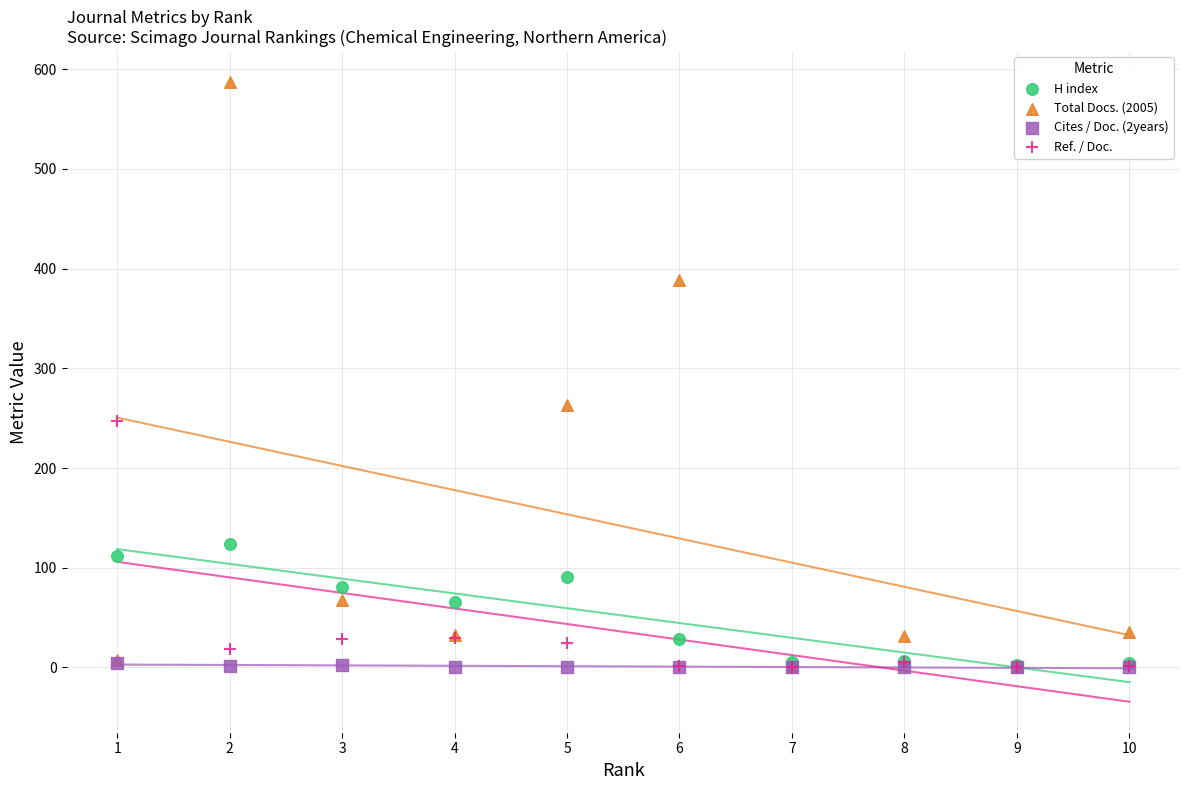

Across all series, what Y value is closest to 293?

263.0